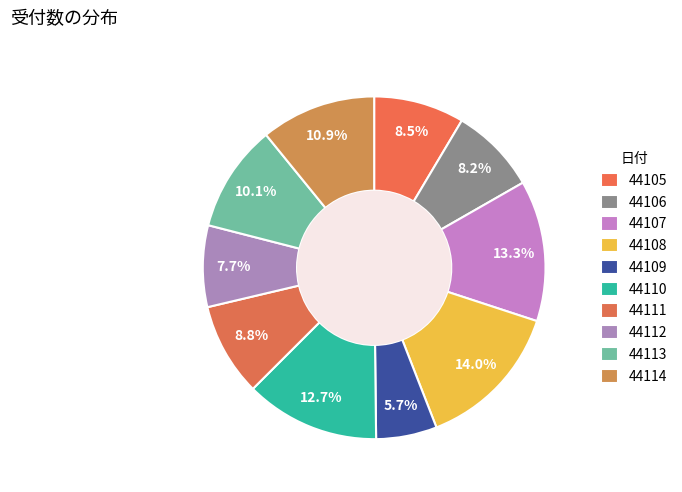

What percentage is the 44110 slice, to the nearest percent?

13%